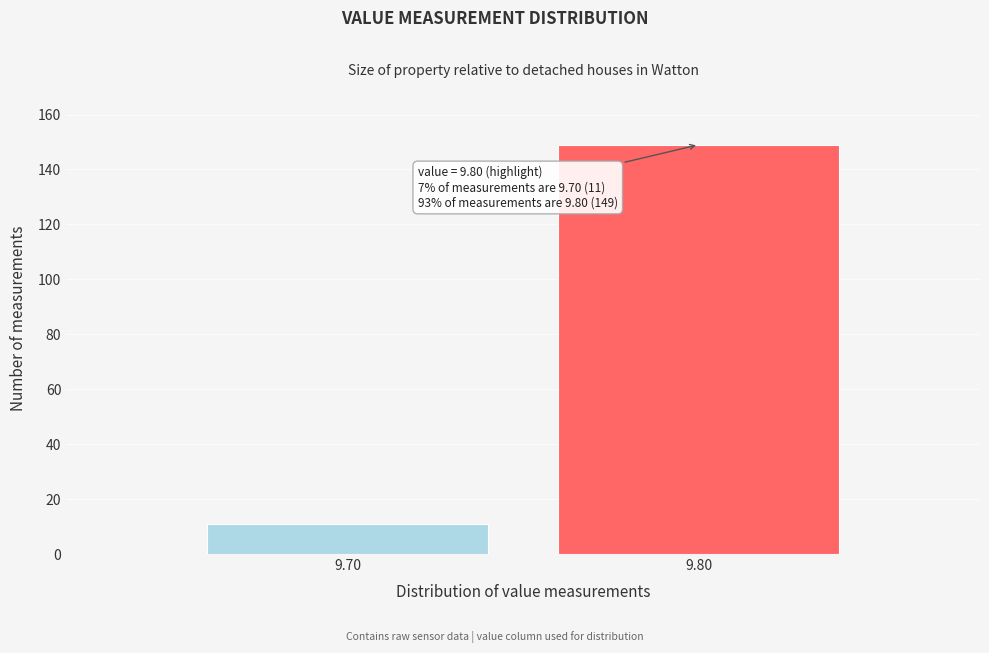

Reading left to right, list all the values displayed in this chart.

9.70=11	9.80=149